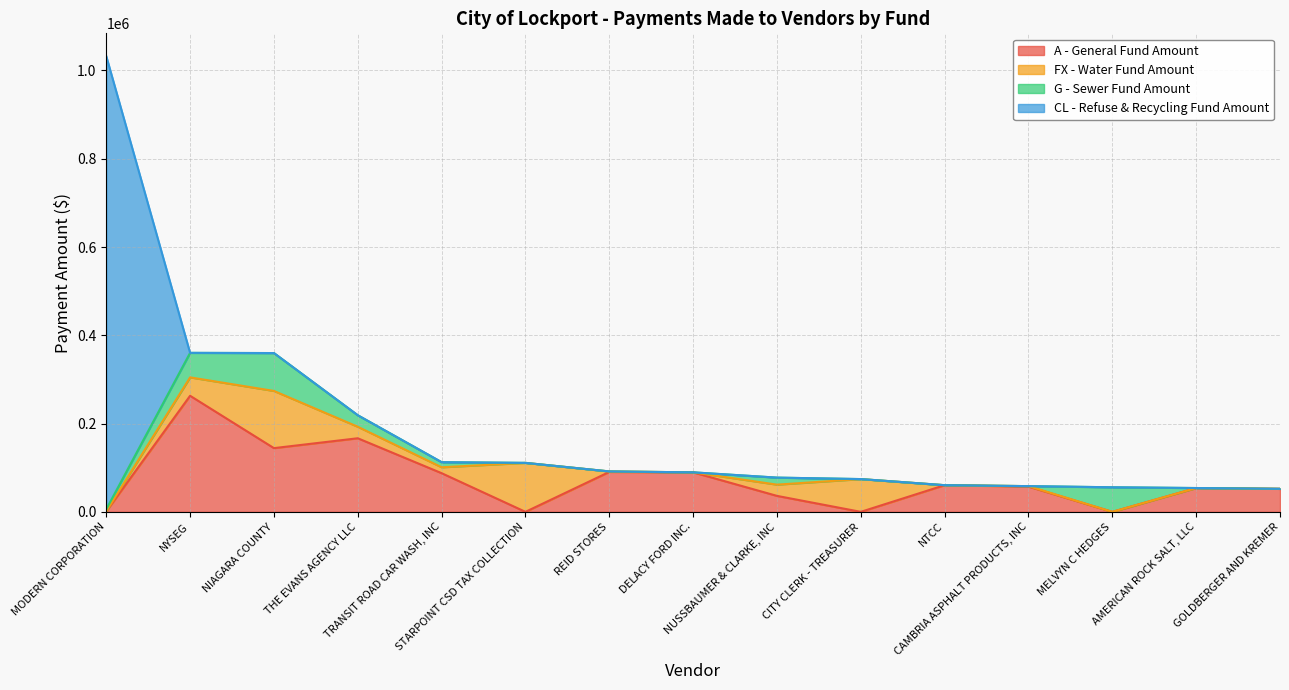

At which category does the chart reach its minimum across all series?

STARPOINT CSD TAX COLLECTION